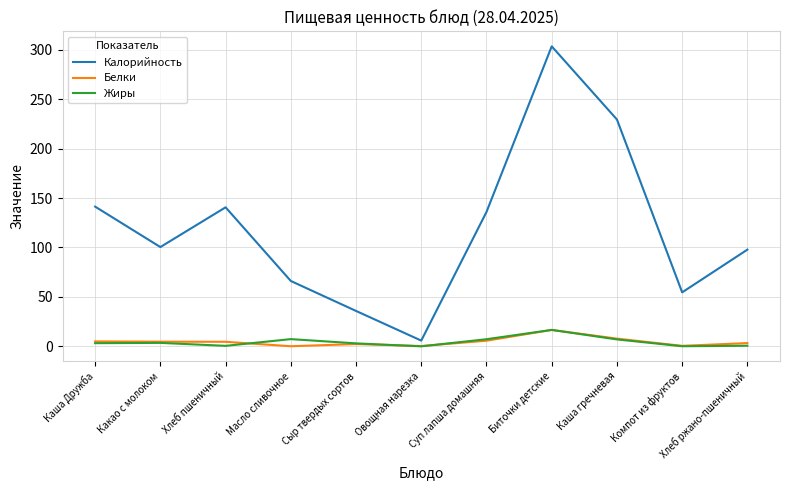

Is the value of Калорийность at Суп лапша домашняя greater than the value of Белки at Каша Дружба?

Yes